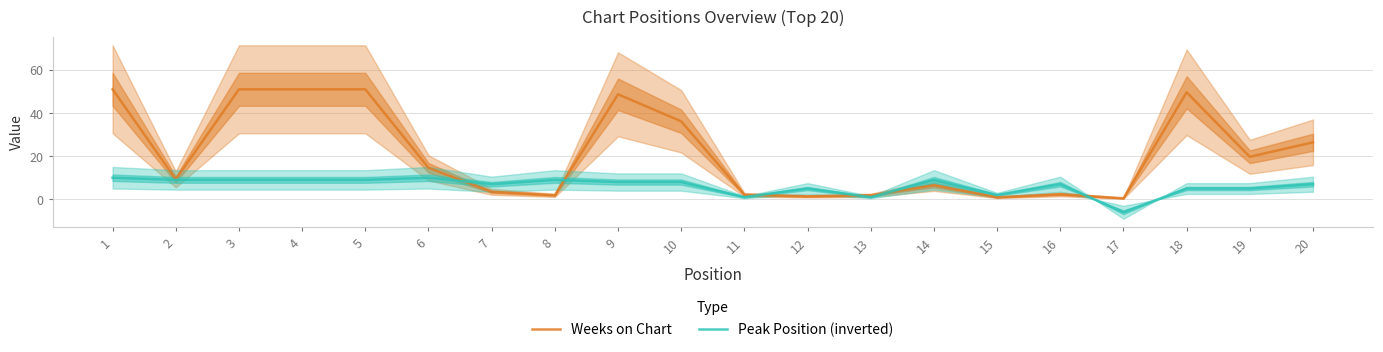

Where is Weeks on Chart nearest to the value 25?

20